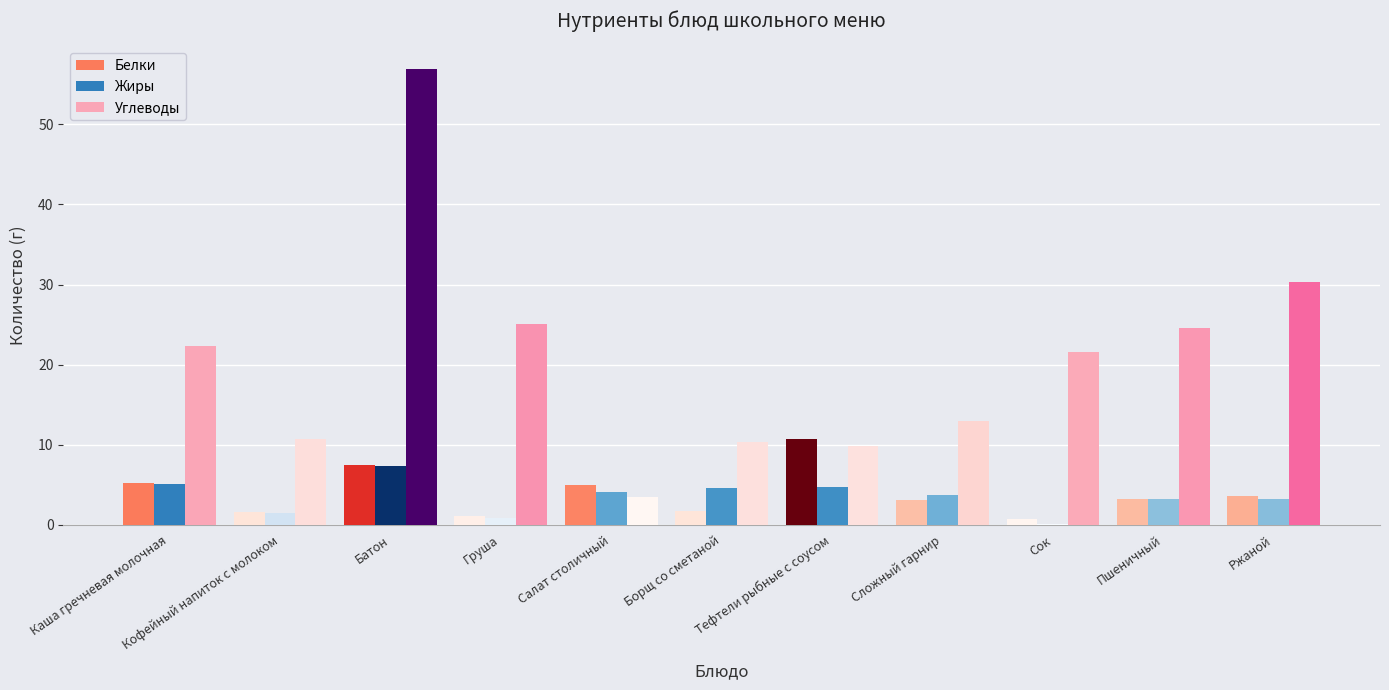

What is the maximum value for Жиры?

7.3